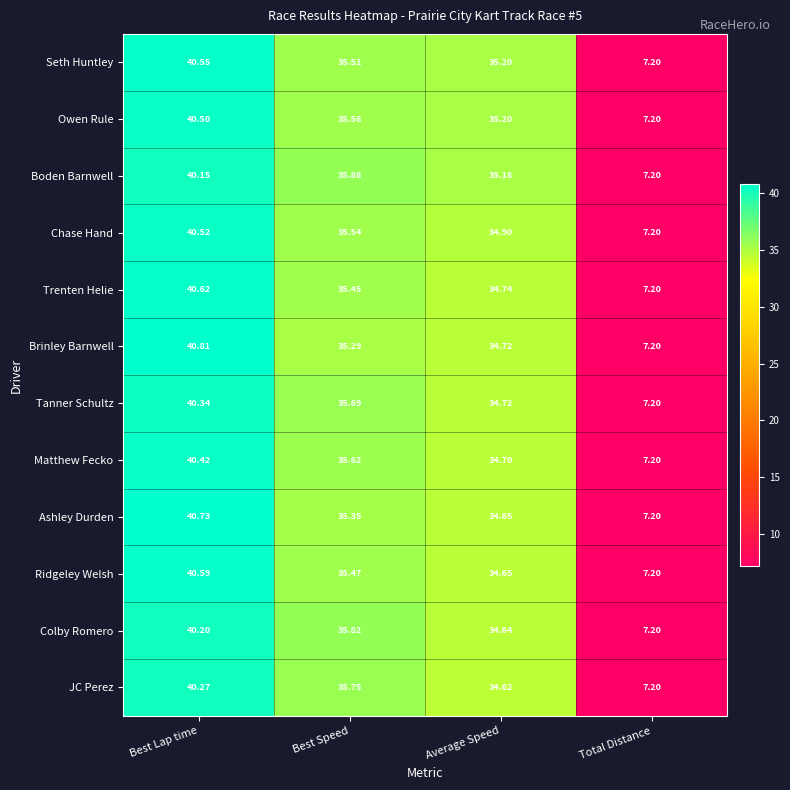

At which category is the sum across all series the highest?

Best Lap time